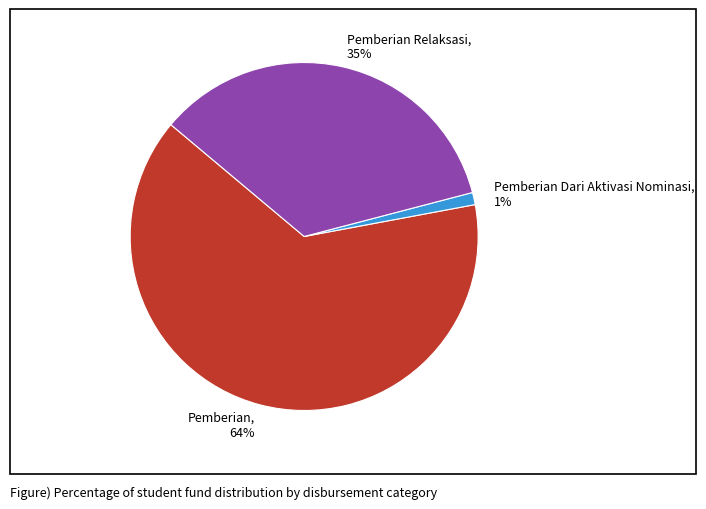

The Pemberian, 64% slice represents 64% of the pie. True or false?

True